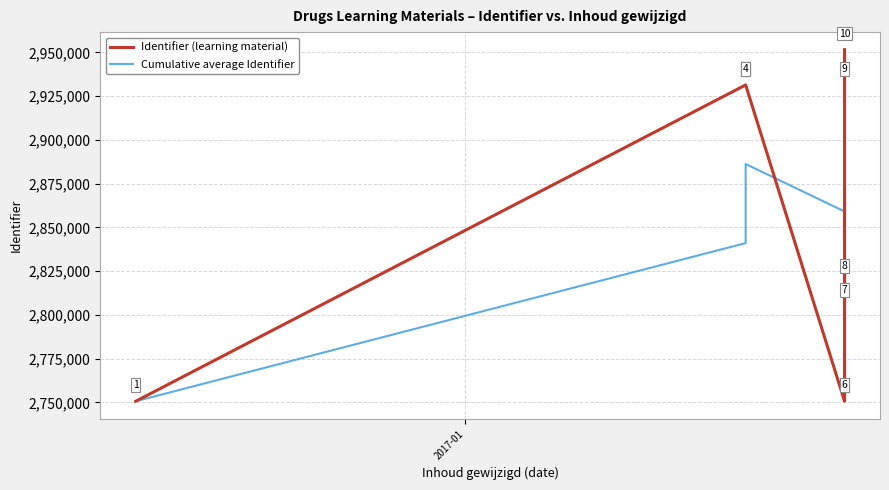

Reading left to right, extract all data points from this chart.

Identifier (learning material): 2750638.0	2931419.0	2931420.0	2931423.0	2750642.0	2750644.0	2805099.0	2818870.0	2931400.0	2951562.0
Cumulative average Identifier: 2750638.0	2841028.5	2871159.0	2886225.0	2859108.4	2841031.0	2835897.9	2833769.4	2844617.2	2855311.7